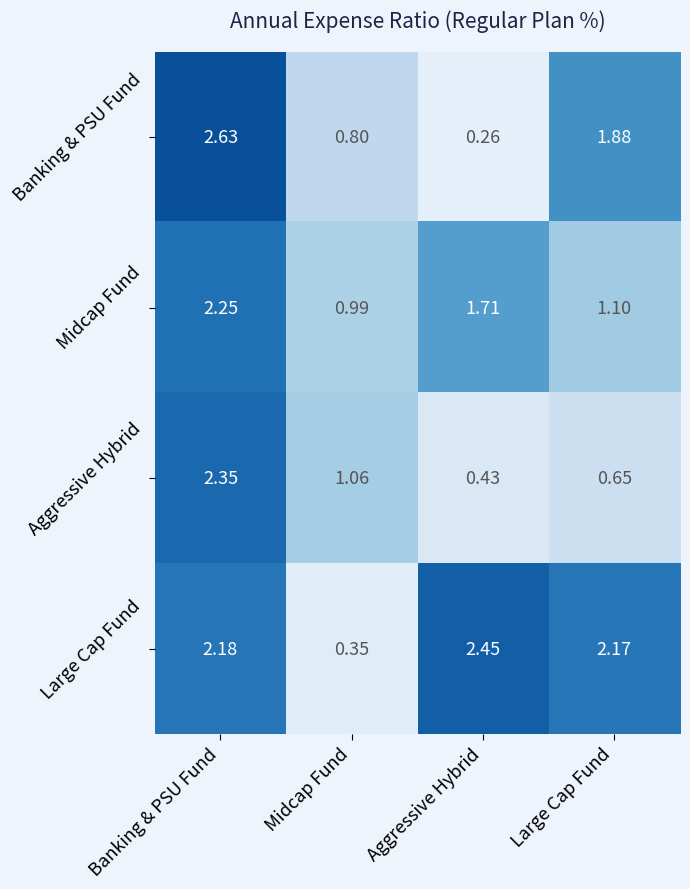

At which category is the sum across all series the highest?

Banking & PSU Fund